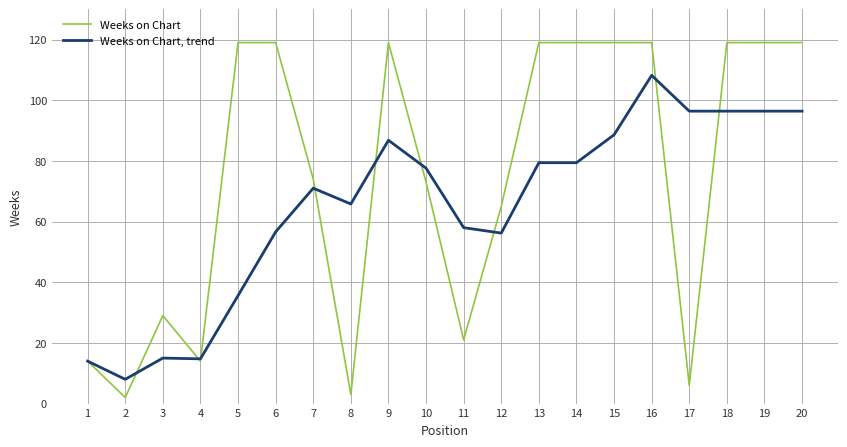

List the series in order of their peak value, highest first.

Weeks on Chart, Weeks on Chart, trend